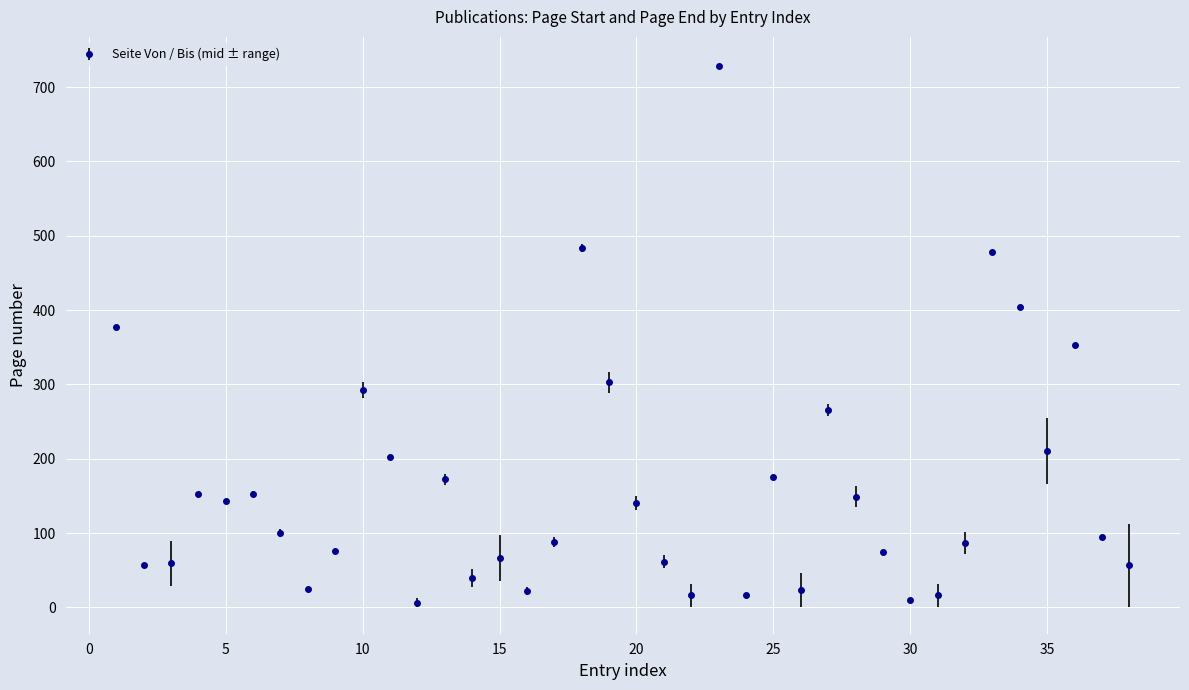

What is the maximum value shown in the chart?

728.0